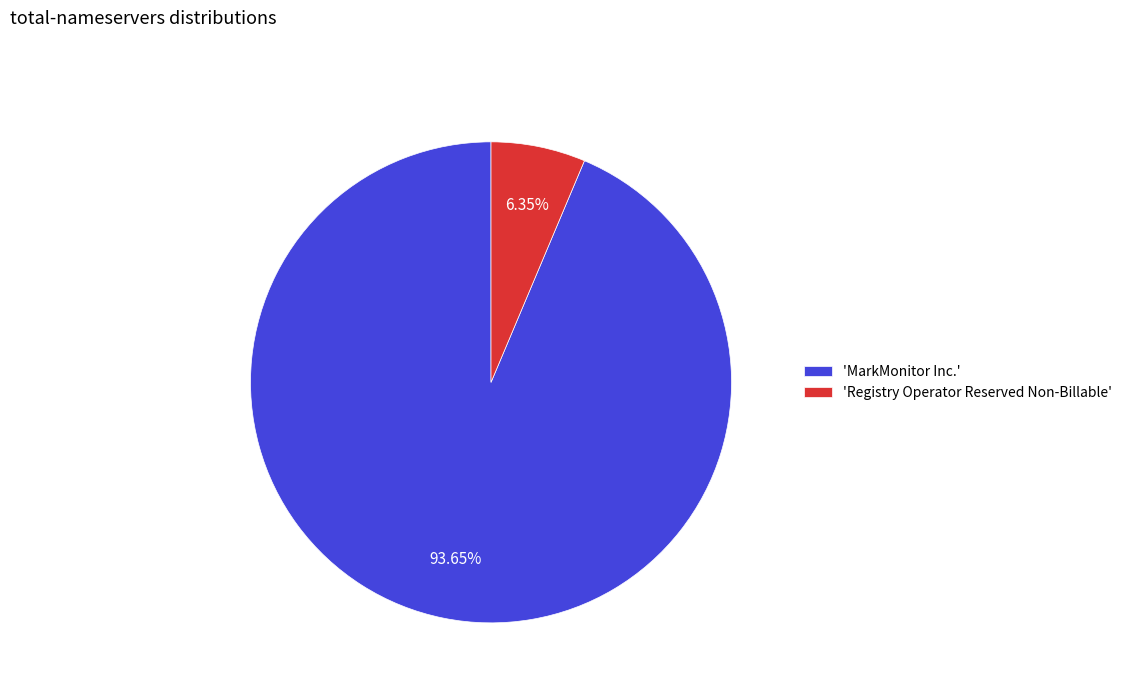

Combined, do 'Registry Operator Reserved Non-Billable' and 'MarkMonitor Inc.' account for over 50%?

Yes